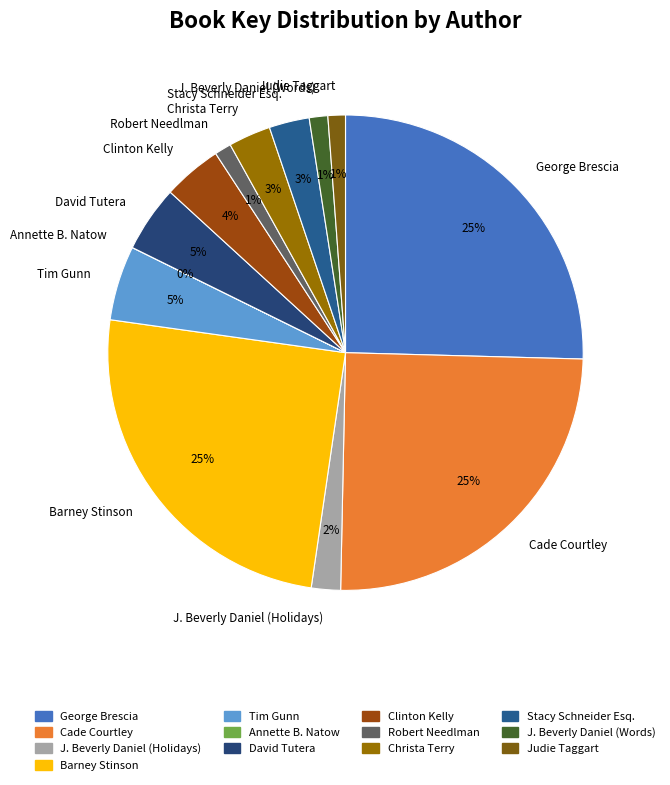

What percentage is the Clinton Kelly slice, to the nearest percent?

4%